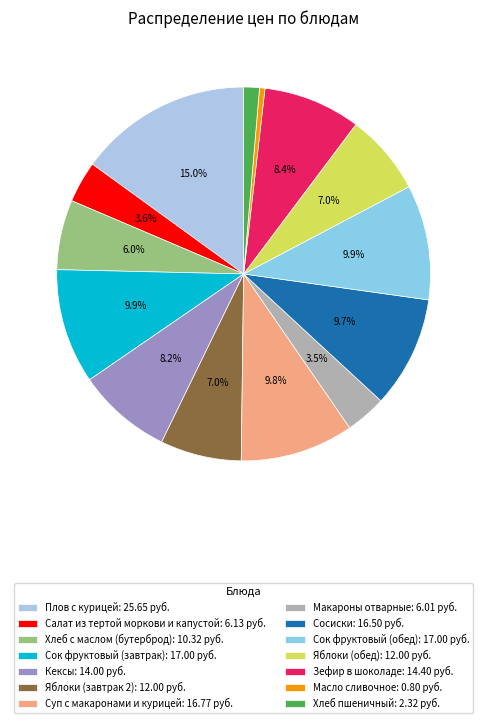

Does Суп с макаронами и курицей account for over 50% of the chart?

No